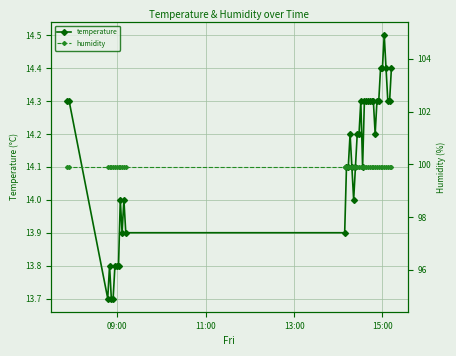

Reading left to right, transcribe all the data shown in this chart.

temperature: 14.3	14.3	13.7	13.8	13.7	13.7	13.8	13.8	13.8	14.0	13.9	14.0	13.9	13.9	14.1	14.1	14.2	14.1	14.0	14.1	14.2	14.2	14.3	14.1	14.3	14.3	14.3	14.3	14.3	14.3	14.2	14.3	14.3	14.4	14.4	14.5	14.4	14.3	14.3	14.4
humidity: 99.9	99.9	99.9	99.9	99.9	99.9	99.9	99.9	99.9	99.9	99.9	99.9	99.9	99.9	99.9	99.9	99.9	99.9	99.9	99.9	99.9	99.9	99.9	99.9	99.9	99.9	99.9	99.9	99.9	99.9	99.9	99.9	99.9	99.9	99.9	99.9	99.9	99.9	99.9	99.9